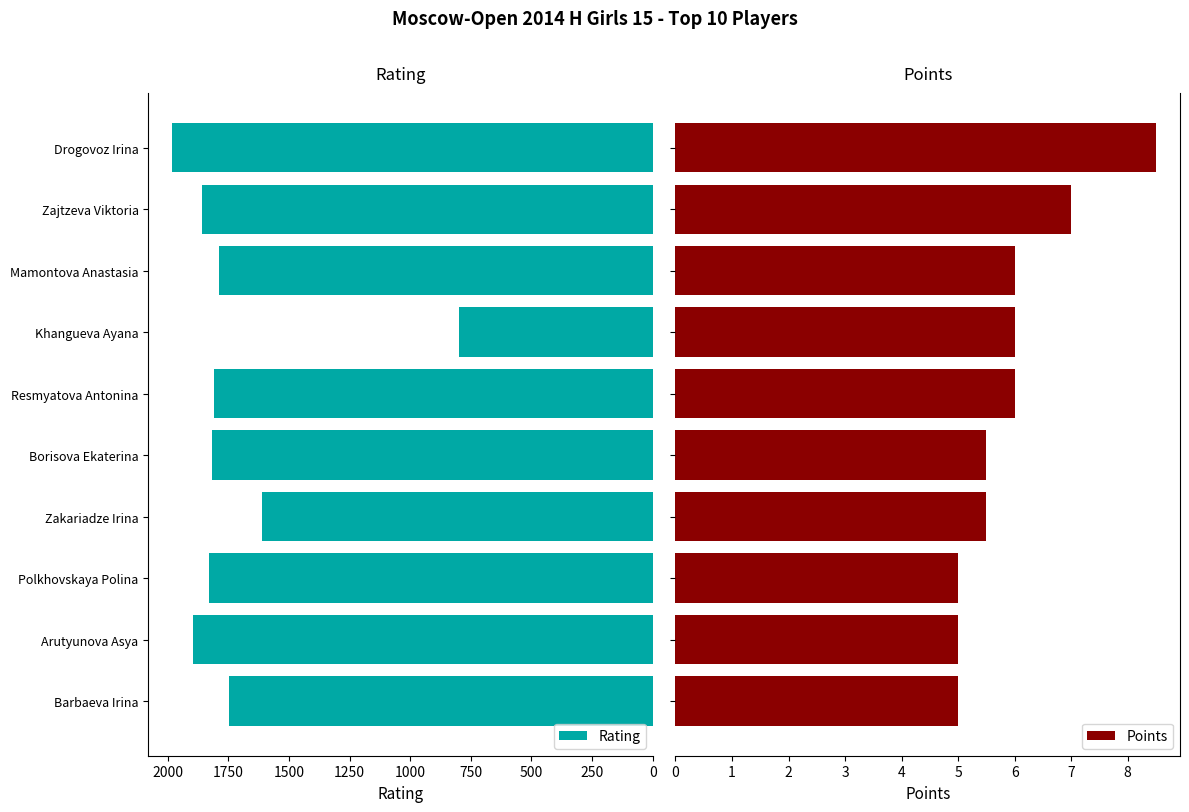

How many data points does each series have?

10